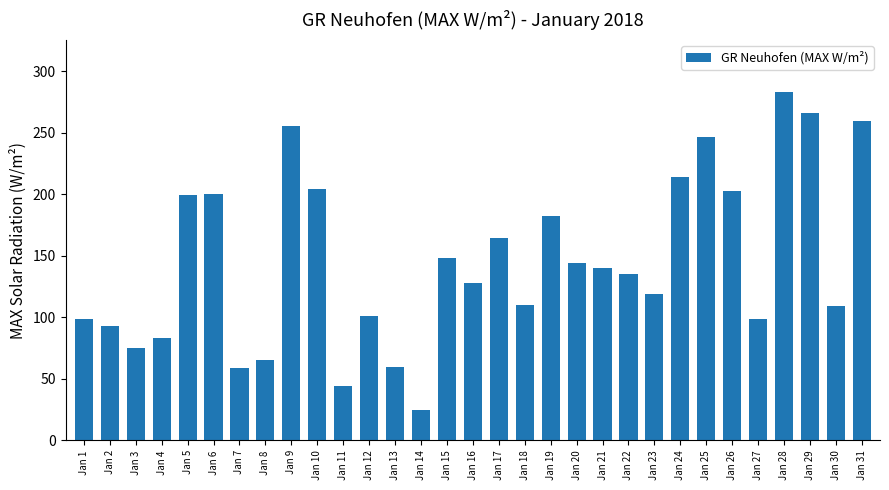

What is the value of the 31st bar from the left?

259.8